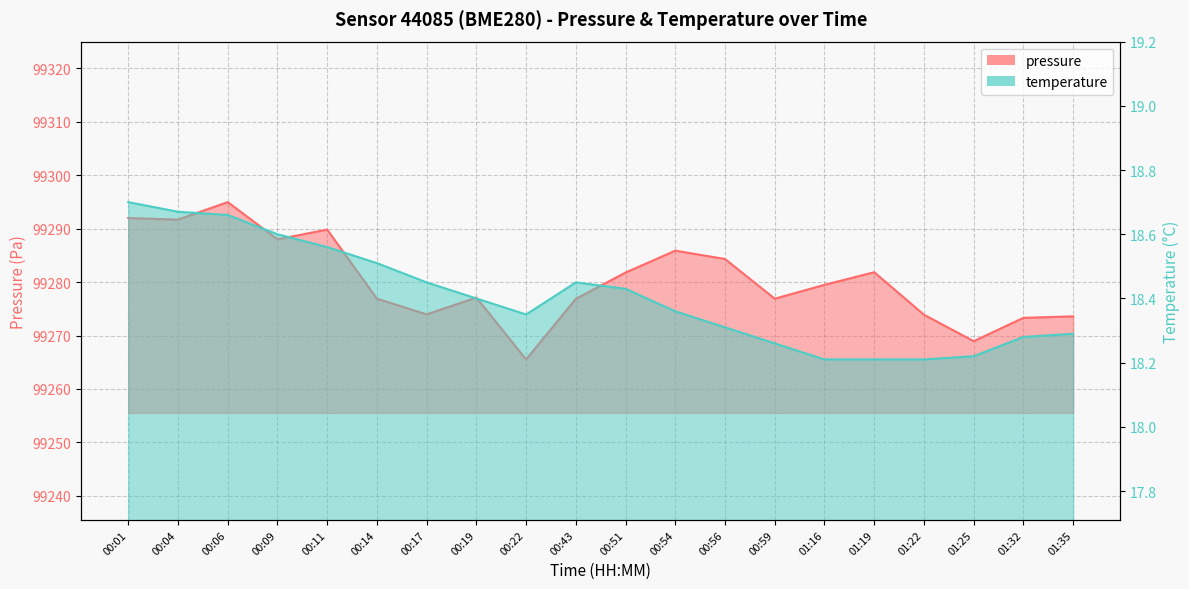

Reading left to right, extract all data points from this chart.

pressure: 00:01=99292.0	00:04=99291.7	00:06=99294.9	00:09=99288.0	00:11=99289.8	00:14=99276.9	00:17=99273.9	00:19=99277.1	00:22=99265.5	00:43=99276.9	00:51=99281.8	00:54=99285.9	00:56=99284.3	00:59=99276.9	01:16=99279.5	01:19=99281.8	01:22=99273.9	01:25=99268.9	01:32=99273.3	01:35=99273.6
temperature: 00:01=18.7	00:04=18.7	00:06=18.7	00:09=18.6	00:11=18.6	00:14=18.5	00:17=18.4	00:19=18.4	00:22=18.4	00:43=18.4	00:51=18.4	00:54=18.4	00:56=18.3	00:59=18.3	01:16=18.2	01:19=18.2	01:22=18.2	01:25=18.2	01:32=18.3	01:35=18.3